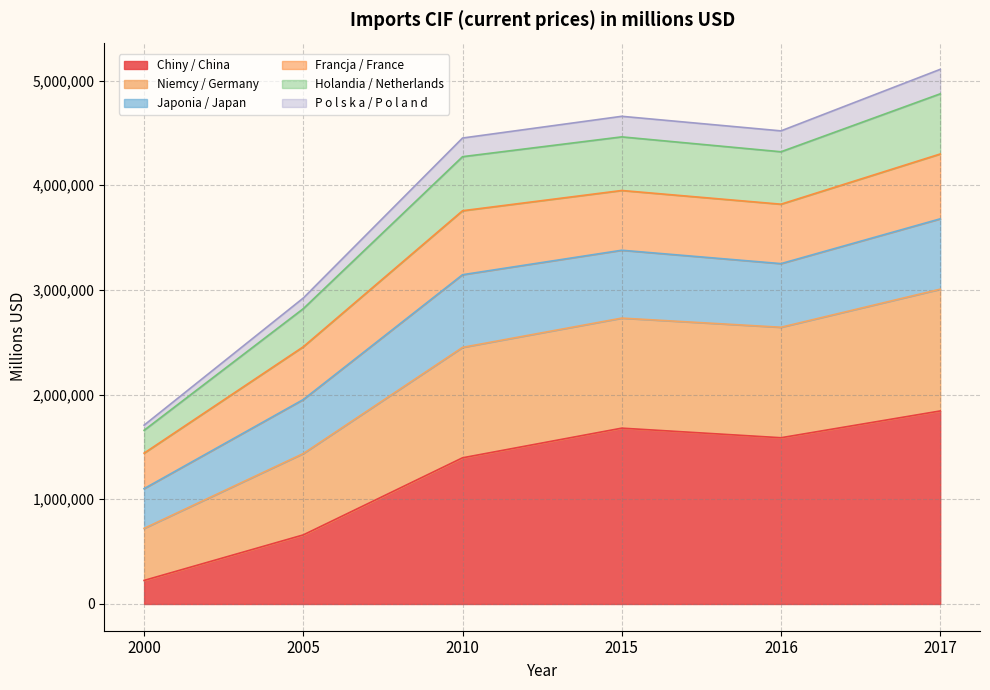

What is the lowest value of the Chiny / China series?

225094